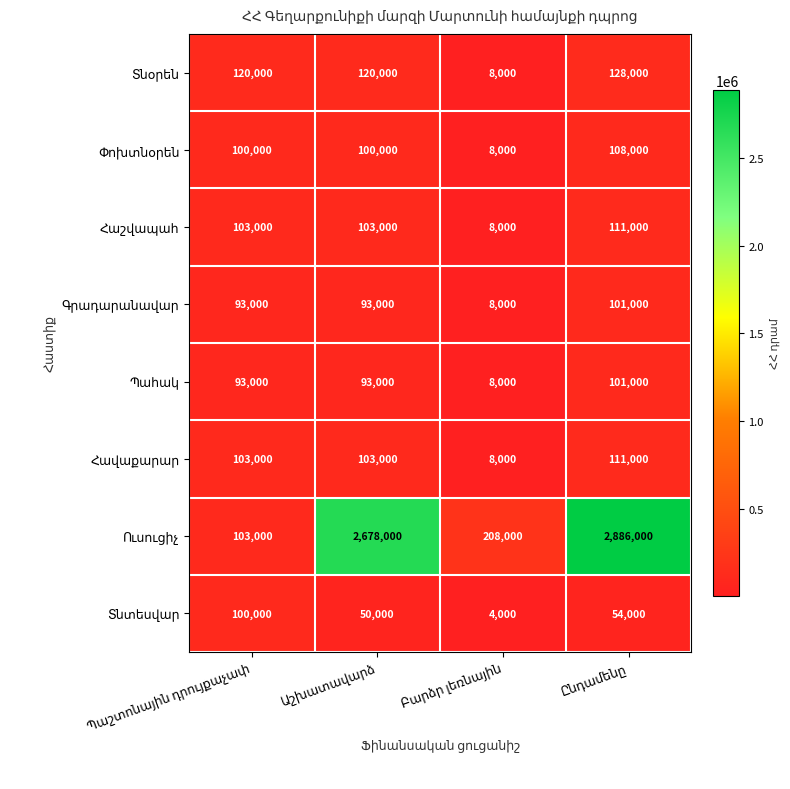

How many categories are shown in the chart?

4